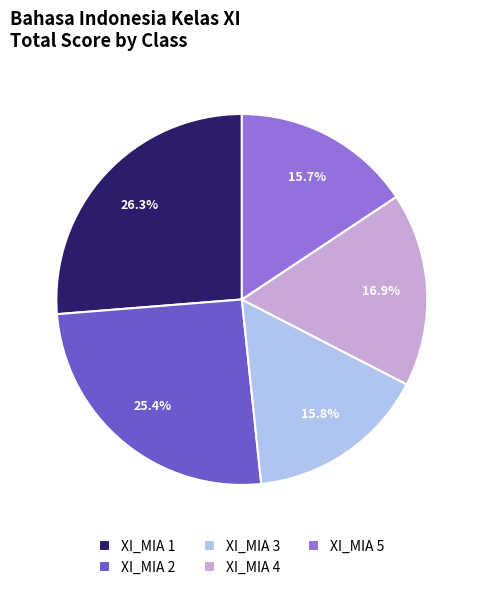

What percentage is the XI_MIA 3 slice, to the nearest percent?

16%